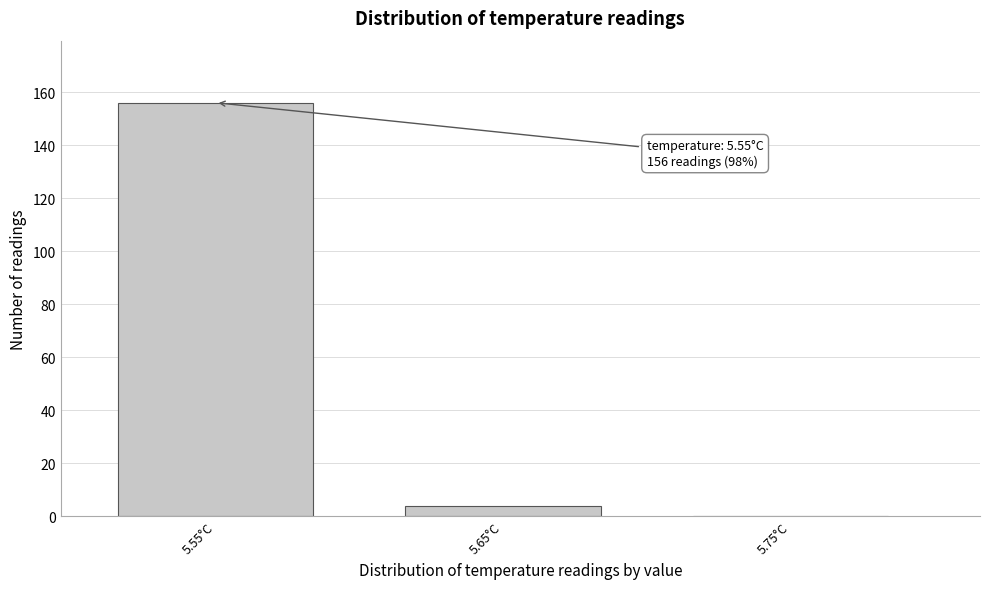

Reading left to right, list all the values displayed in this chart.

5.55°C=156	5.65°C=4	5.75°C=0